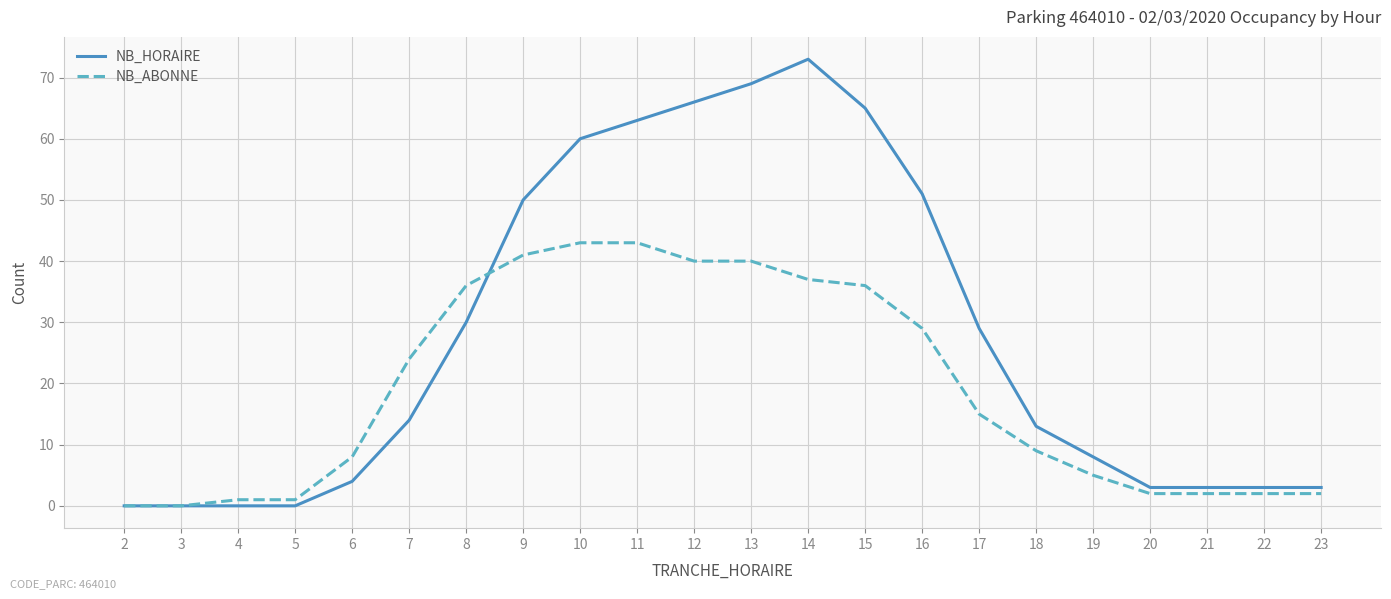

Which series has the largest range (max minus min)?

NB_HORAIRE